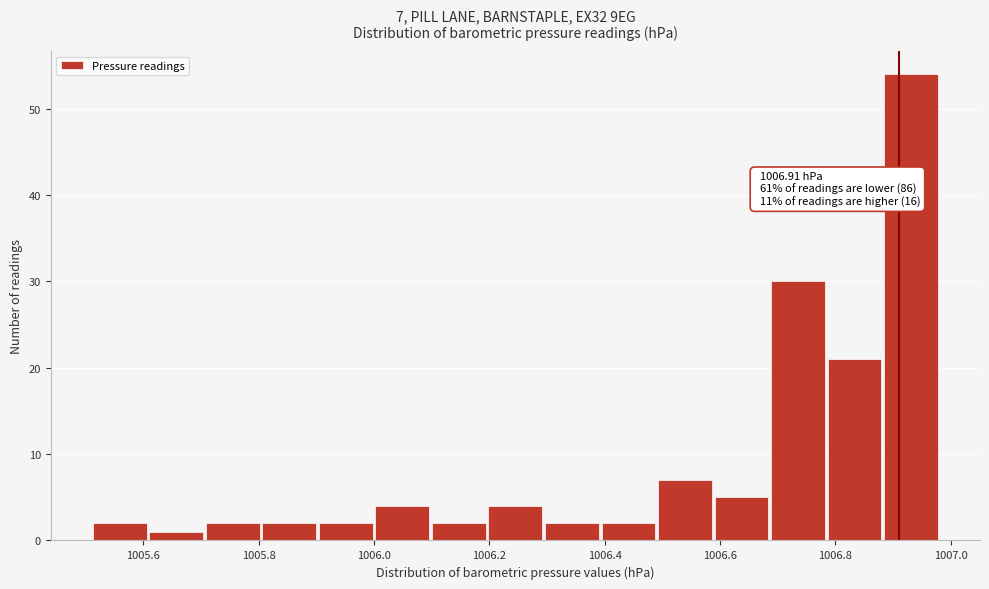

Over which range of the x-axis is the bar tallest?

1006.882 to 1006.980